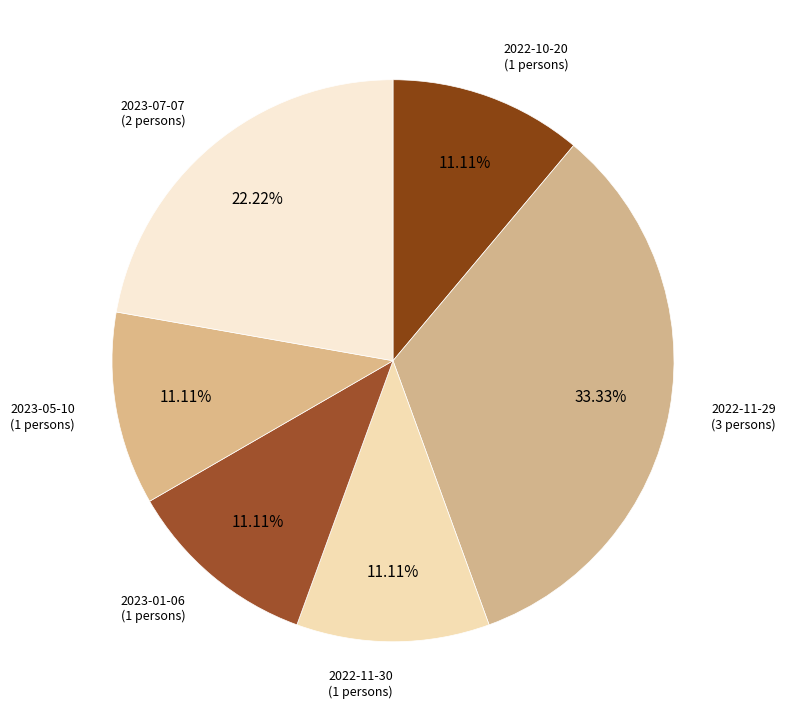

Between 2022-11-29 and 2022-10-20, which is larger?

2022-11-29